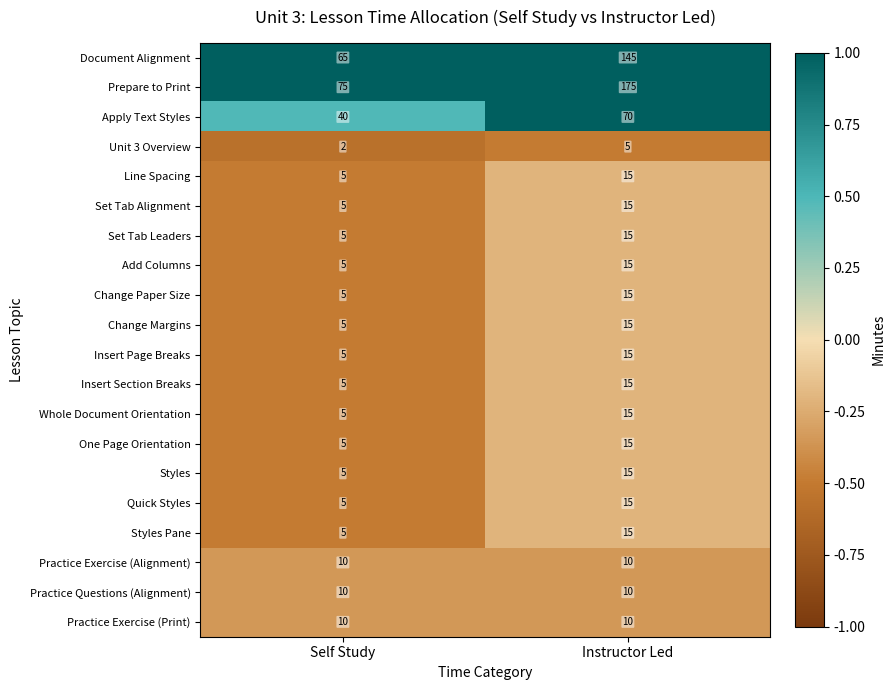

Between Self Study and Instructor Led, which series saw the biggest shift?

Prepare to Print